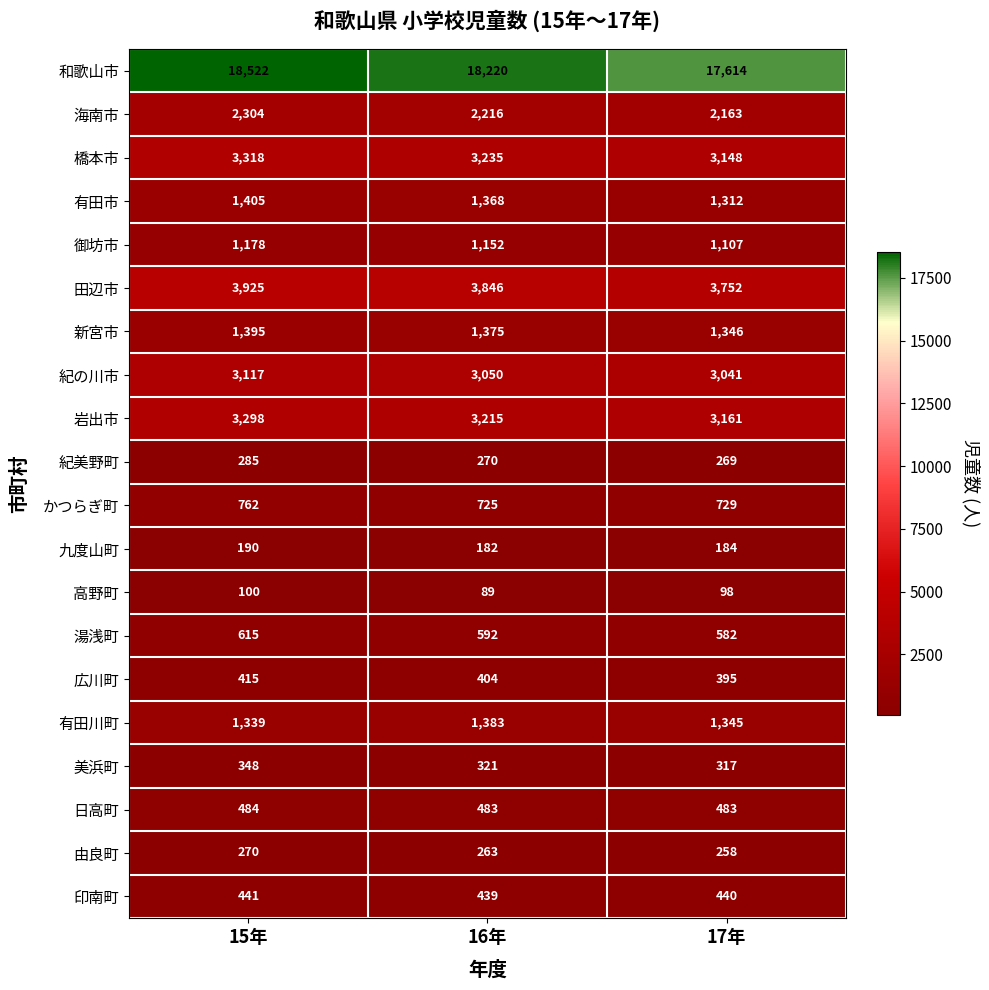

The value of 九度山町 at 17年 is 184. True or false?

True